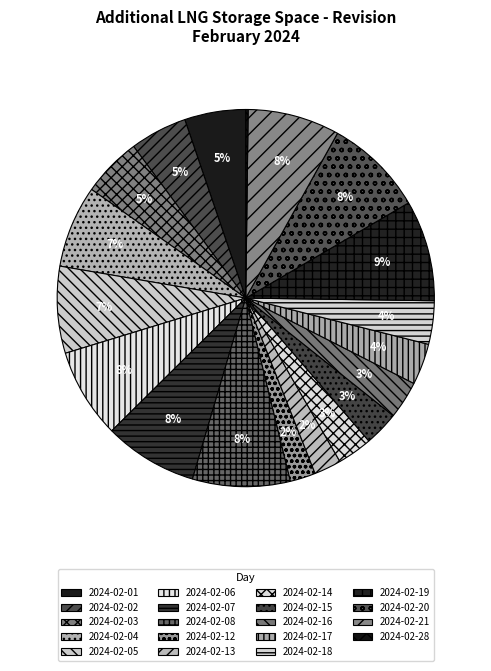

Does 2024-02-14 represent more than half of the total?

No